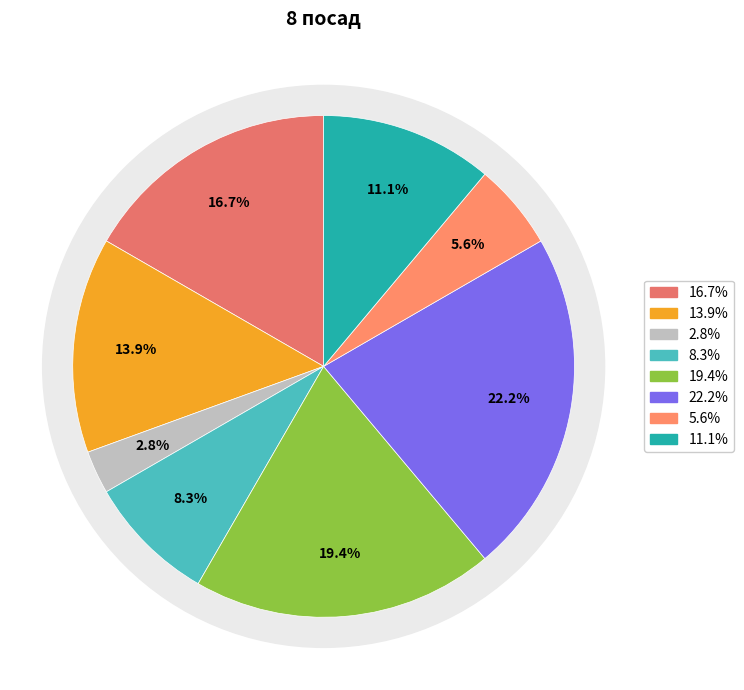

To the nearest percent, what is the average slice percentage?

12%